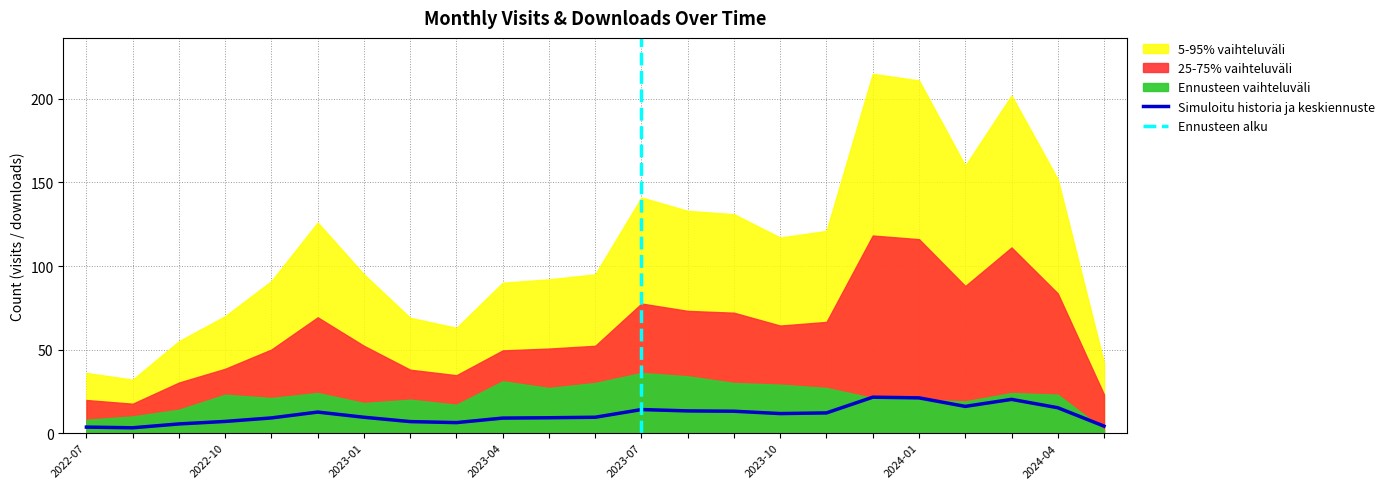

Approximately how many times larger is the value at 2023-09 compared to 2022-10?

1.9